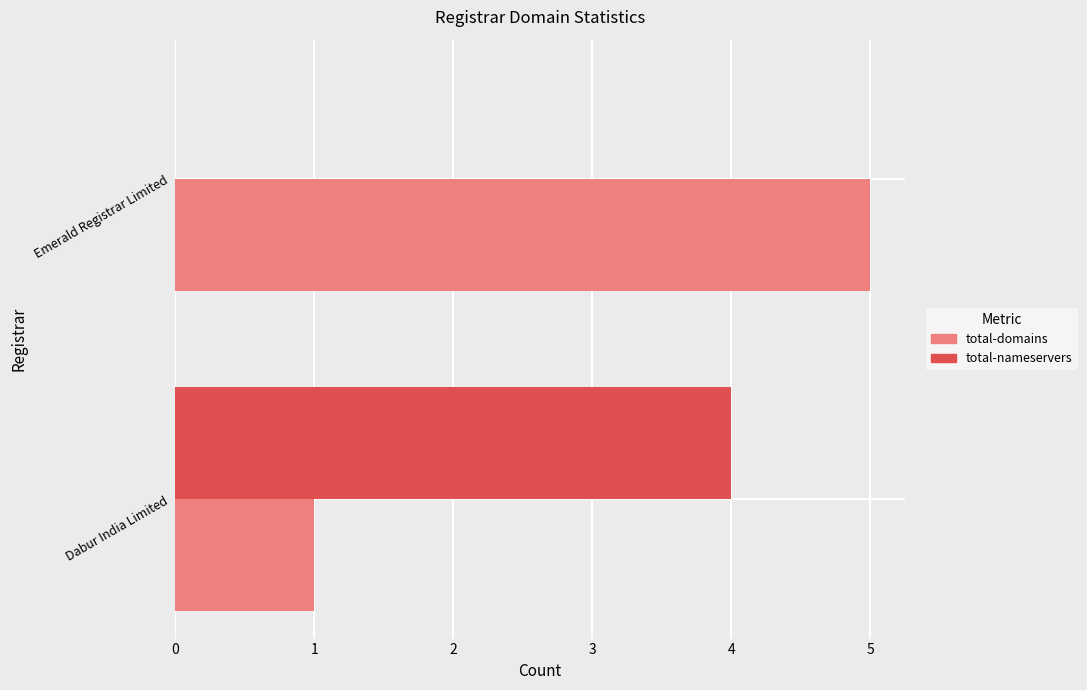

What is the sum of all total-domains values?

6